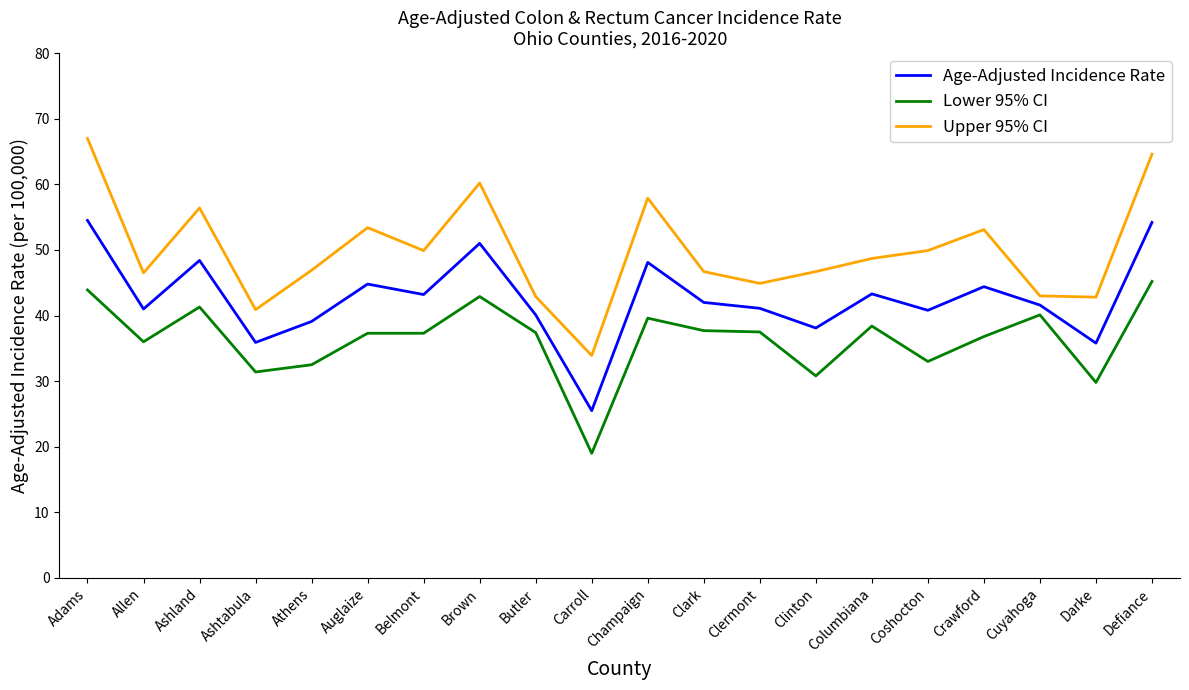

Does the chart display data point markers on the line(s)?

No